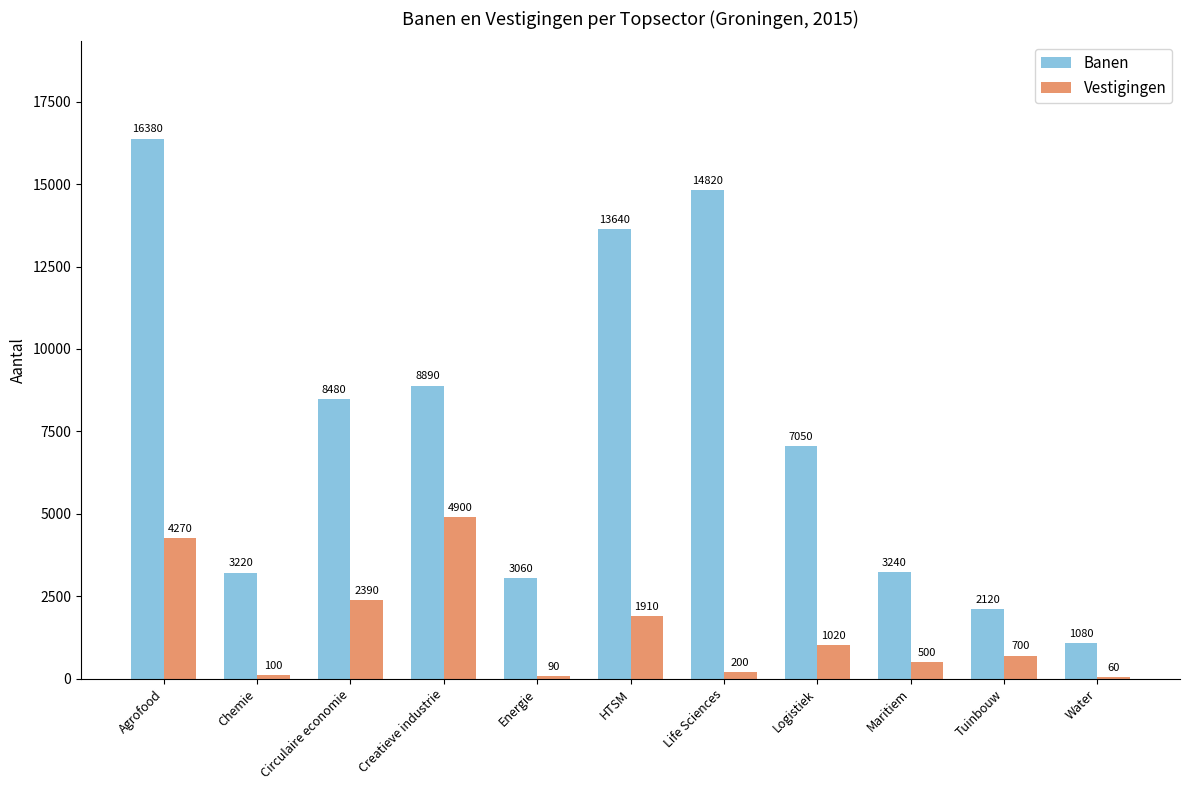

Reading left to right, what are all the values shown in this chart?

Banen: 16380	3220	8480	8890	3060	13640	14820	7050	3240	2120	1080
Vestigingen: 4270	100	2390	4900	90	1910	200	1020	500	700	60